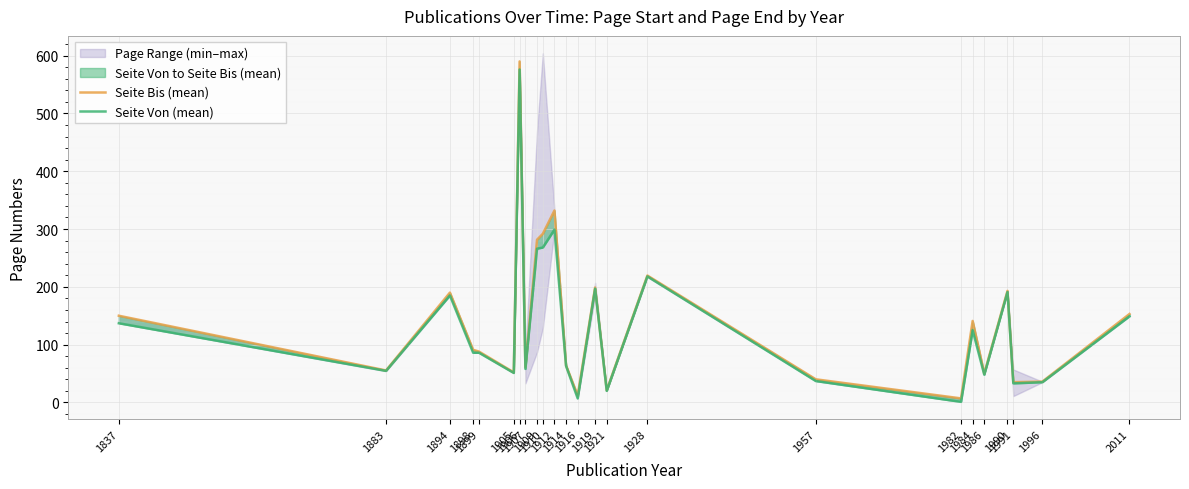

At 1996, list the series in order from largest to smallest.

Seite Bis (mean), Seite Von (mean)